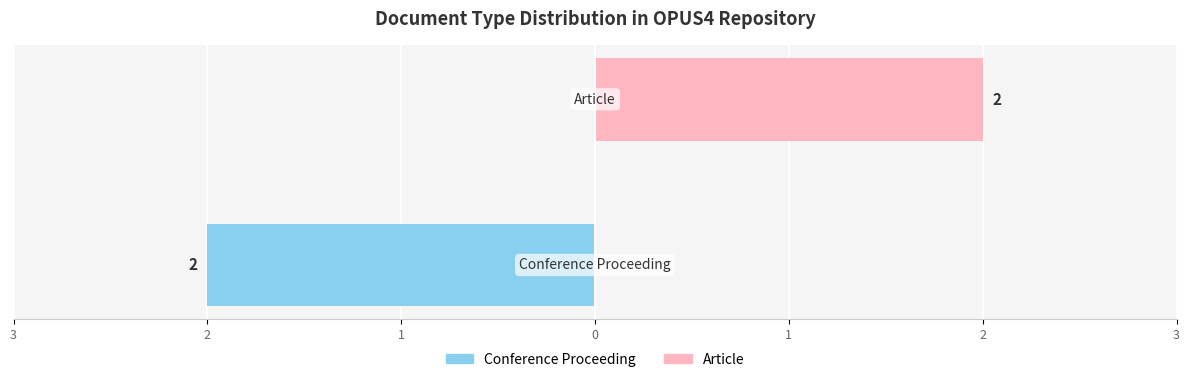

The Article series shows 1 at 3. True or false?

False